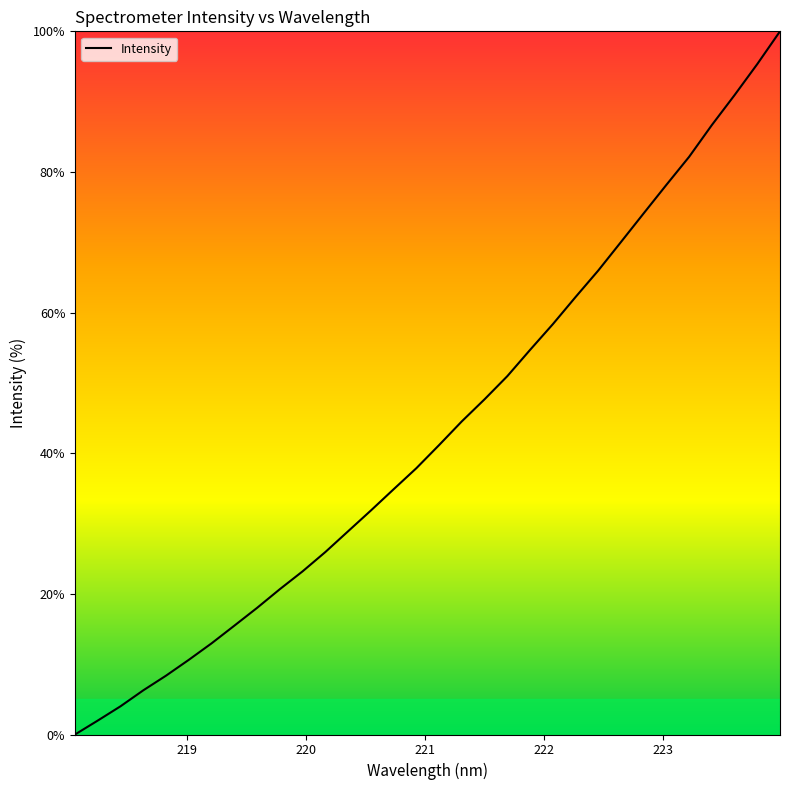

What is the maximum value shown in the chart?

100.0